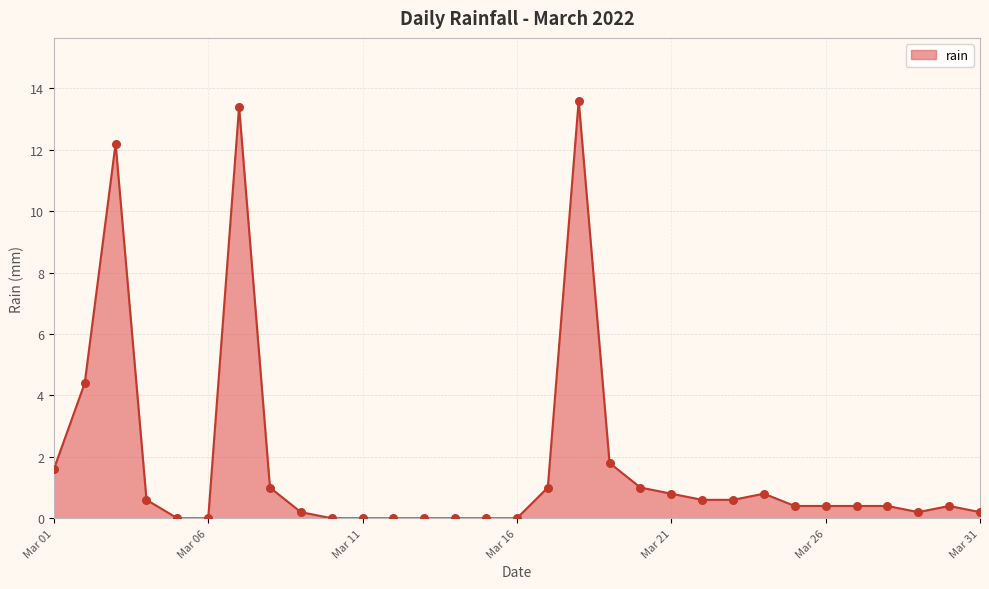

What is the difference between the maximum and minimum values?

13.6